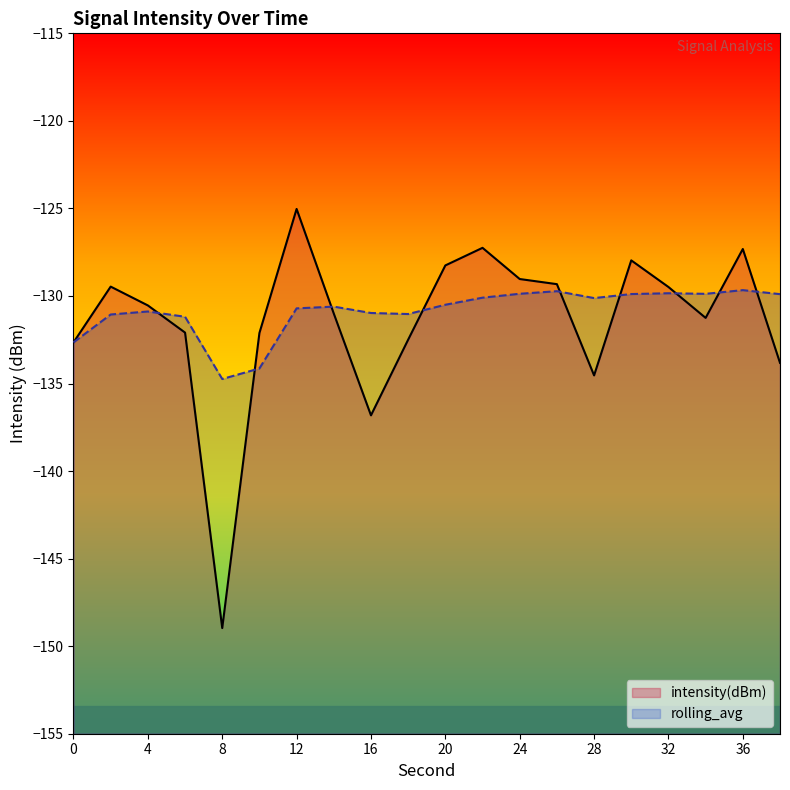

How many lines are shown in the chart?

2